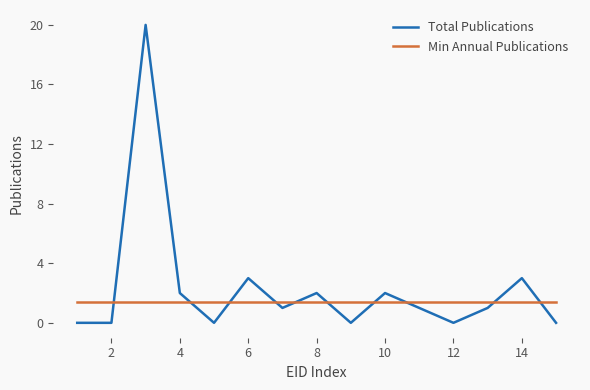

What is the maximum value for Min Annual Publications?

1.4